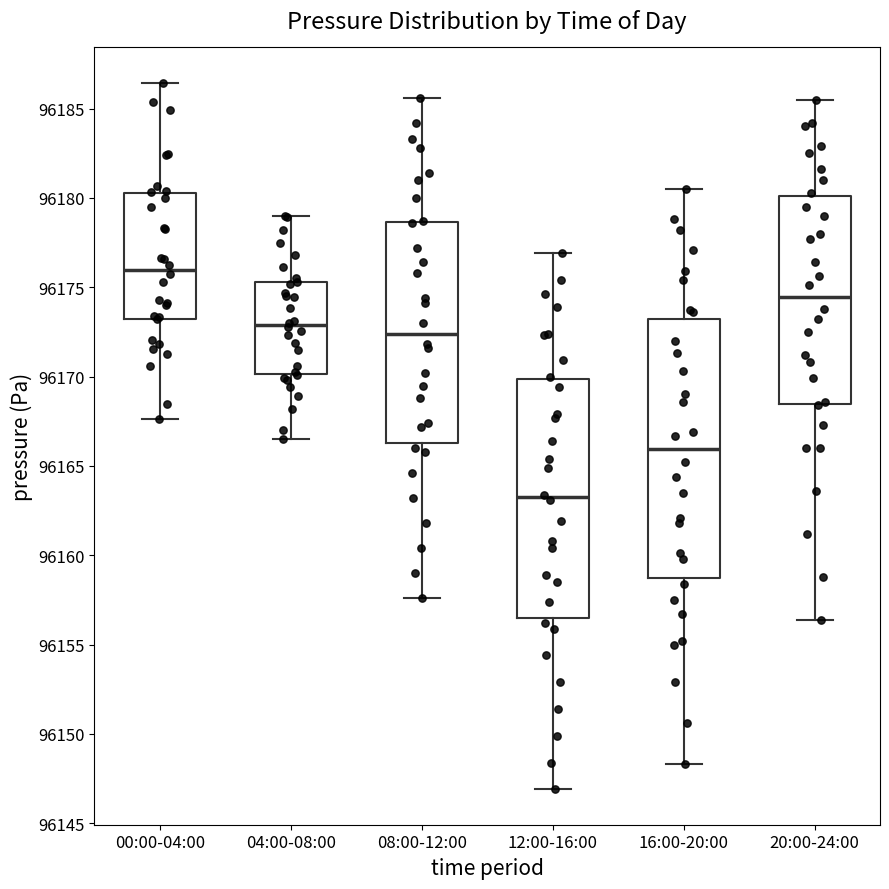

Comparing the boxes themselves (not the whiskers), which one is the tallest?

16:00-20:00